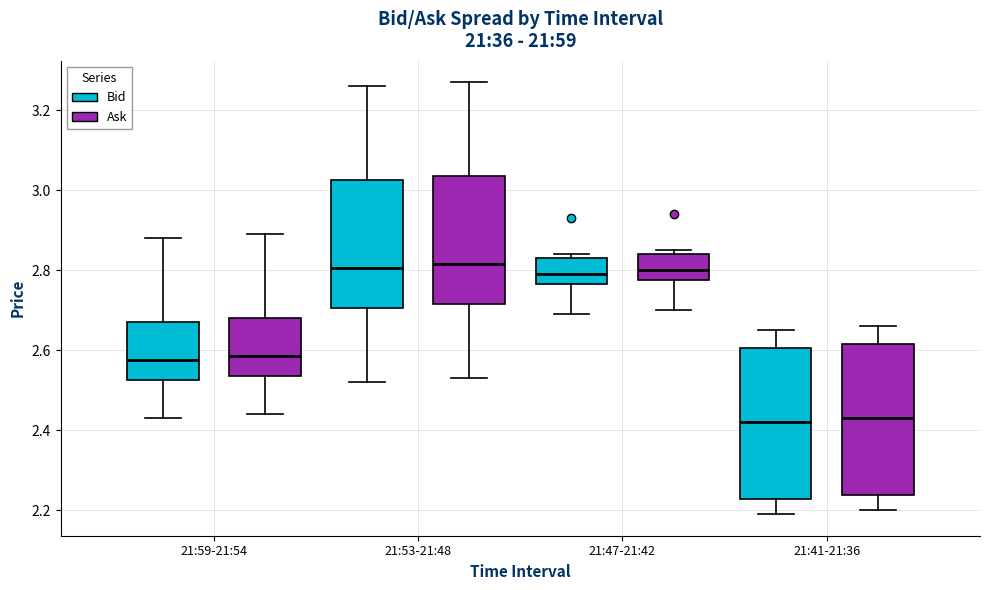

Reading left to right, read every box against the y-axis: the position of its median line, the range the box covers, and the ends of its whiskers. The values are not printed on the chart, so give them approximately, as read against the axis.

21:59-21:54 (Bid): median 2.58, box 2.52 to 2.68, whiskers 2.44 to 2.88
21:59-21:54 (Ask): median 2.58, box 2.54 to 2.68, whiskers 2.44 to 2.90
21:53-21:48 (Bid): median 2.80, box 2.70 to 3.02, whiskers 2.52 to 3.26
21:53-21:48 (Ask): median 2.82, box 2.72 to 3.04, whiskers 2.54 to 3.28
21:47-21:42 (Bid): median 2.80, box 2.76 to 2.84, whiskers 2.70 to 2.84 (just above the box's upper edge)
21:47-21:42 (Ask): median 2.80, box 2.78 to 2.84, whiskers 2.70 to 2.86
21:41-21:36 (Bid): median 2.42, box 2.22 to 2.60, whiskers 2.20 to 2.66
21:41-21:36 (Ask): median 2.44, box 2.24 to 2.62, whiskers 2.20 to 2.66